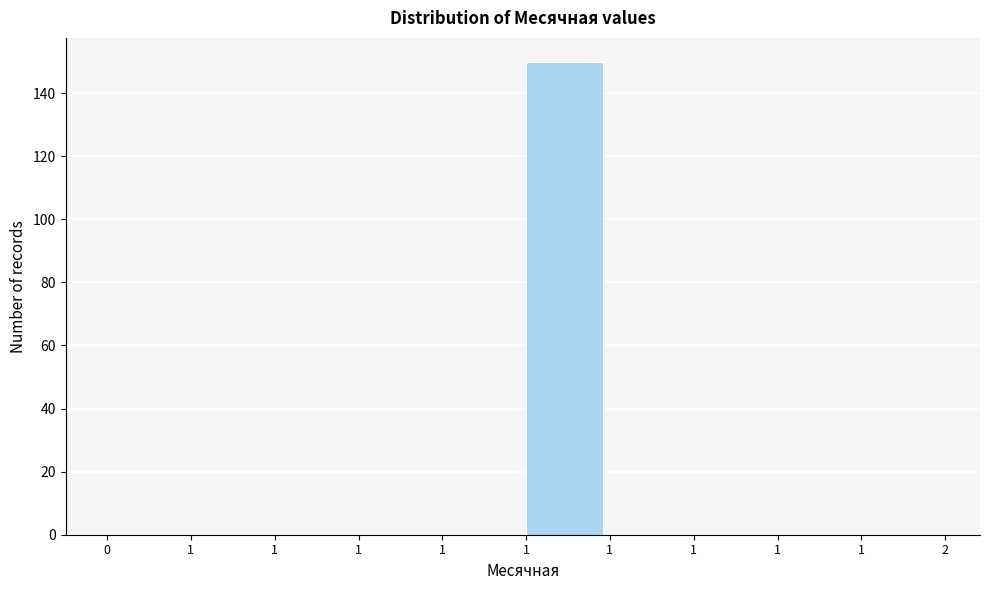

Are the bars horizontal?

No